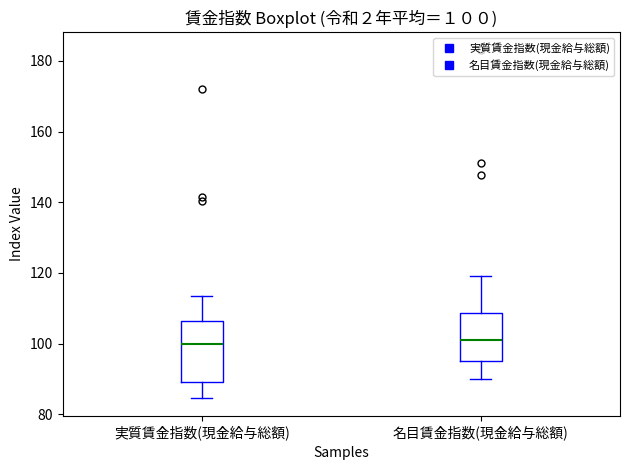

Which box is the tallest, from its lower edge to its upper edge?

実質賃金指数(現金給与総額)